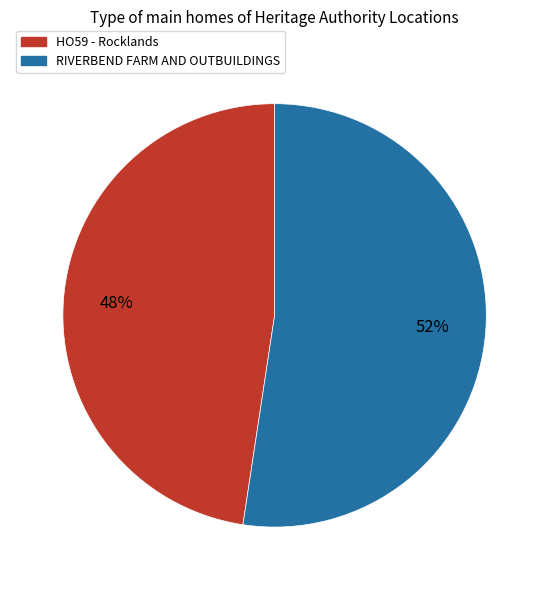

Which slice represents more than half of the pie?

RIVERBEND FARM AND OUTBUILDINGS